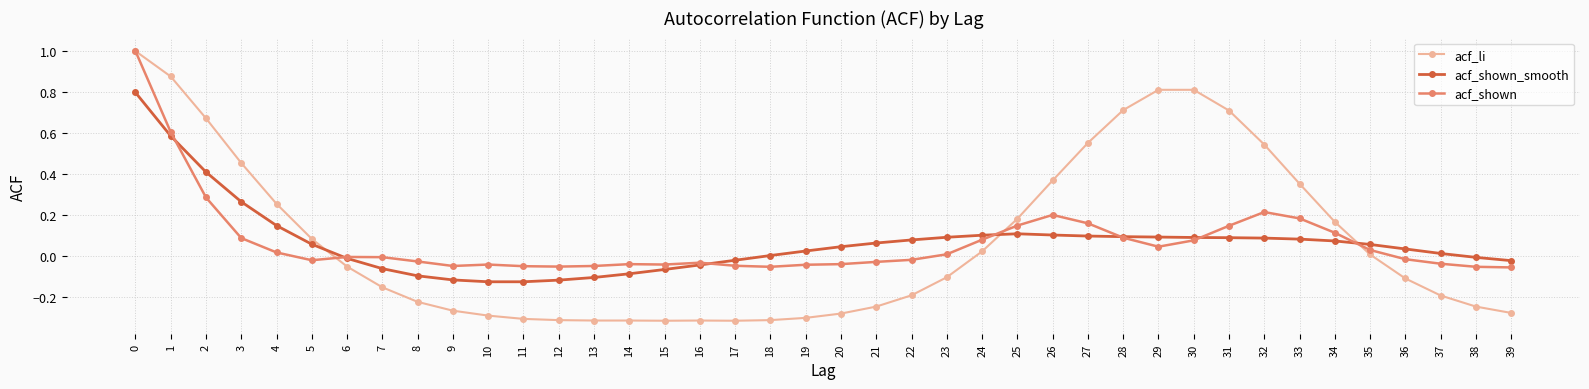

Is it true that acf_li equals -0.1 at 36?

True